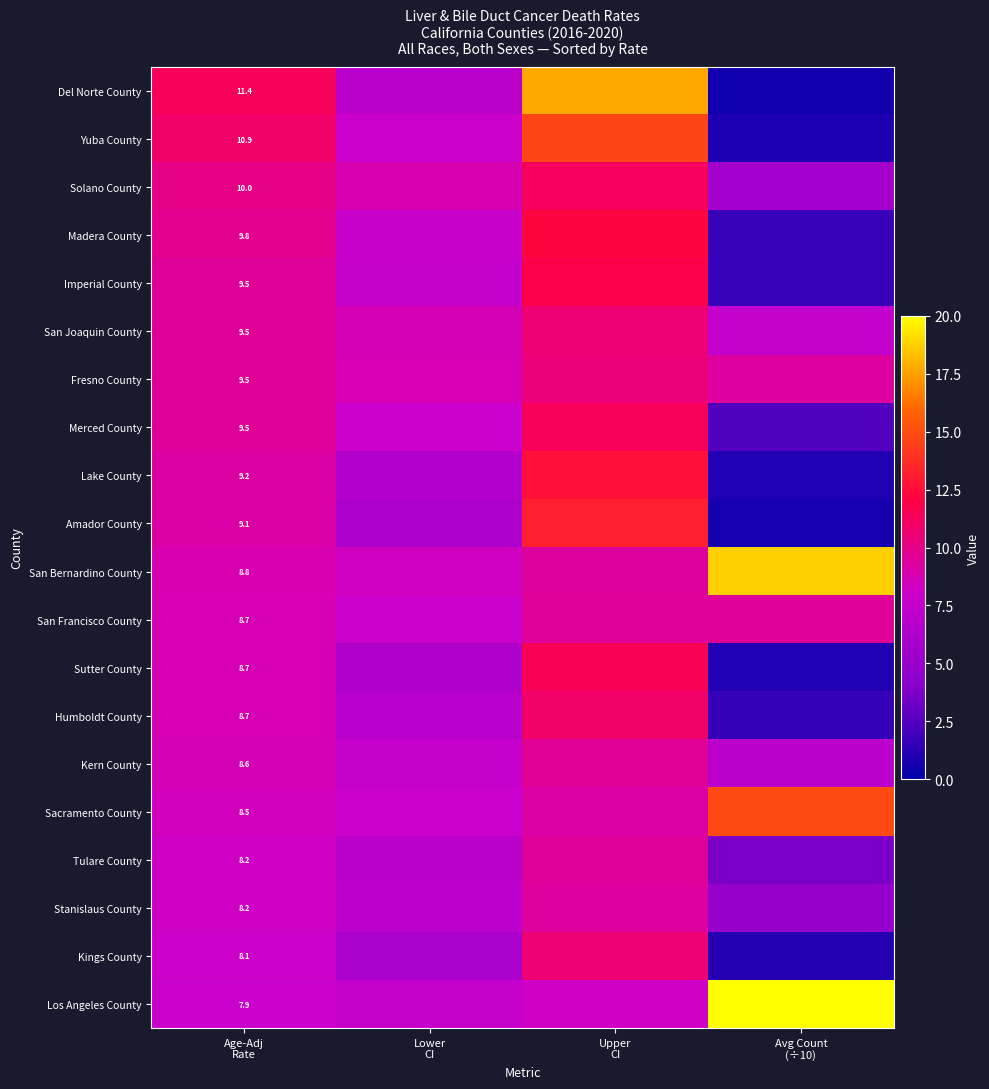

At which category does the chart reach its minimum across all series?

Avg Count
(÷10)